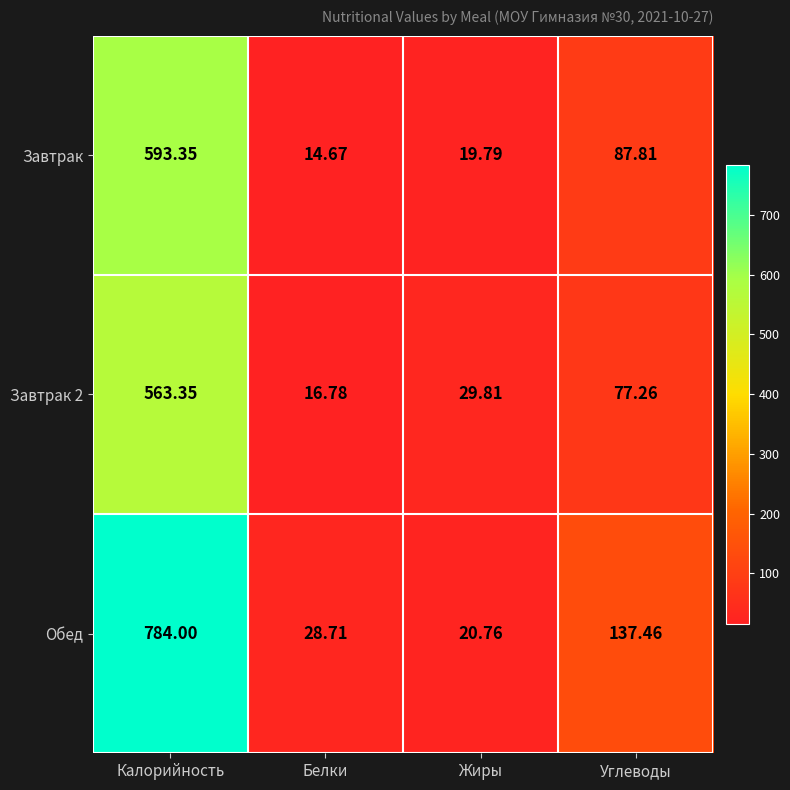

What is the spread (max minus min) of values at Жиры?

10.0